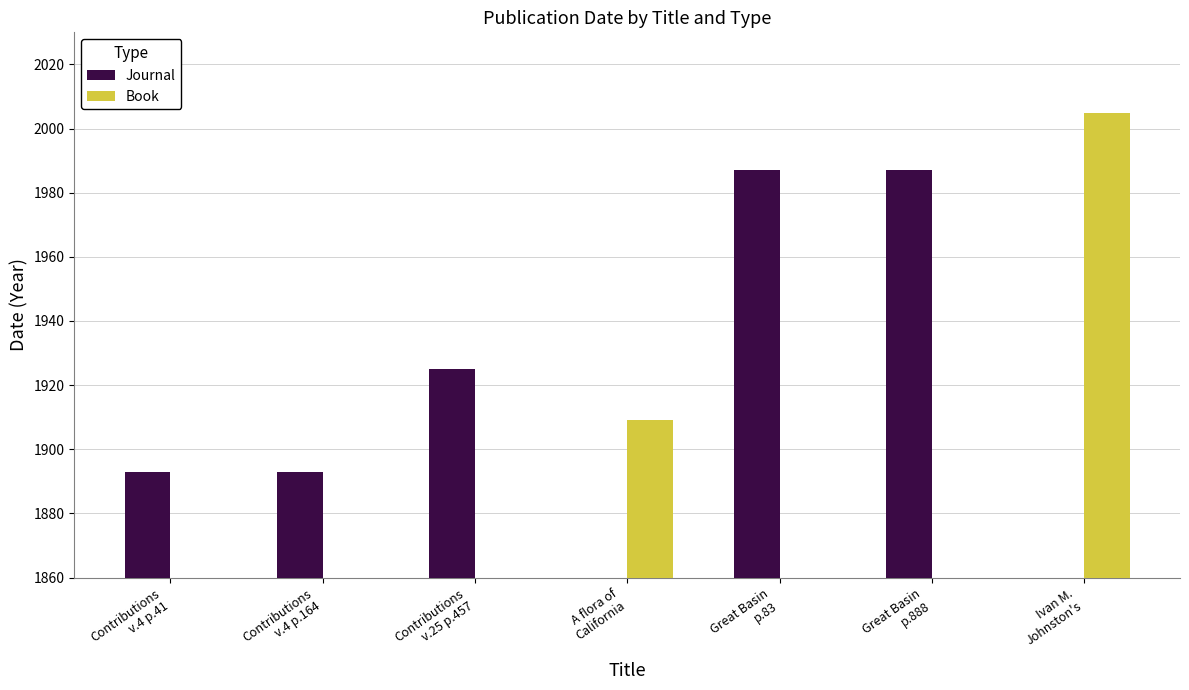

What is the value of the Journal bar at the 3rd from the left?

1925